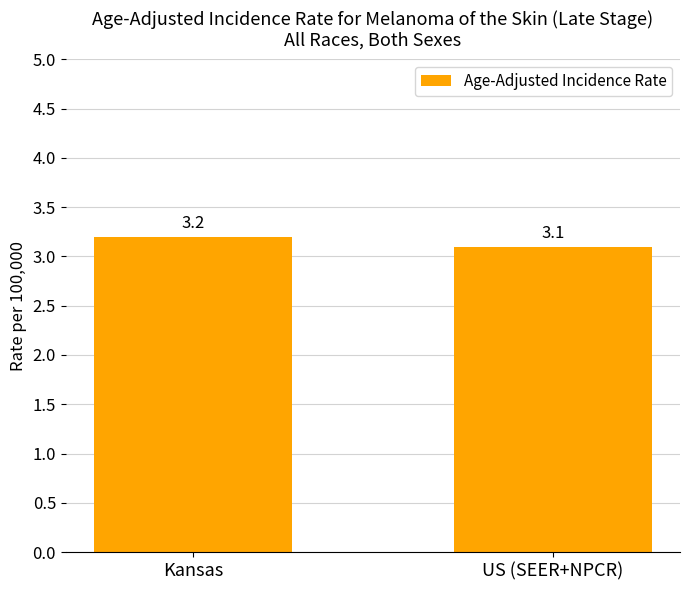

What is the value of the 1st bar from the left?

3.2